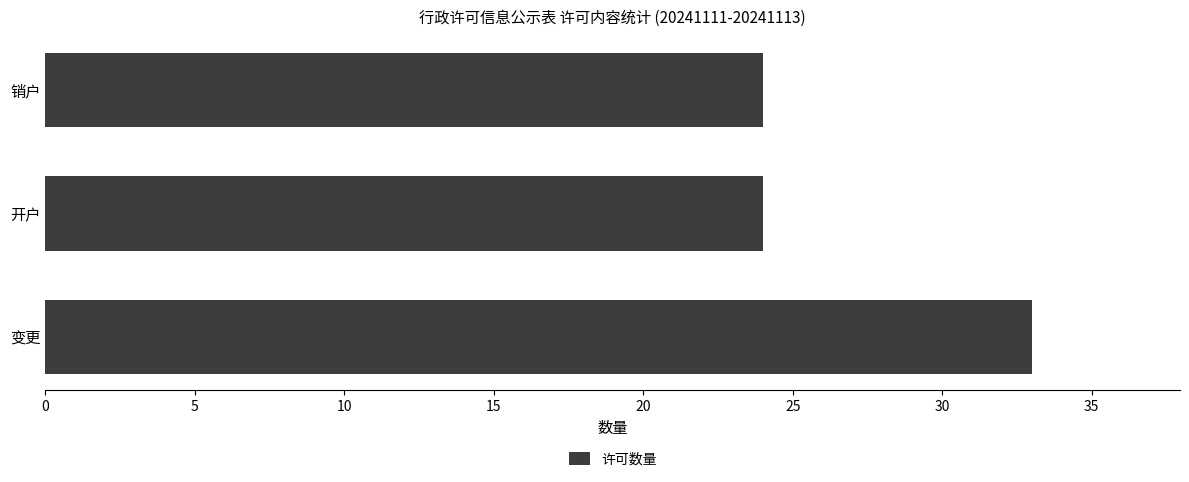

How many data points does each series have?

3